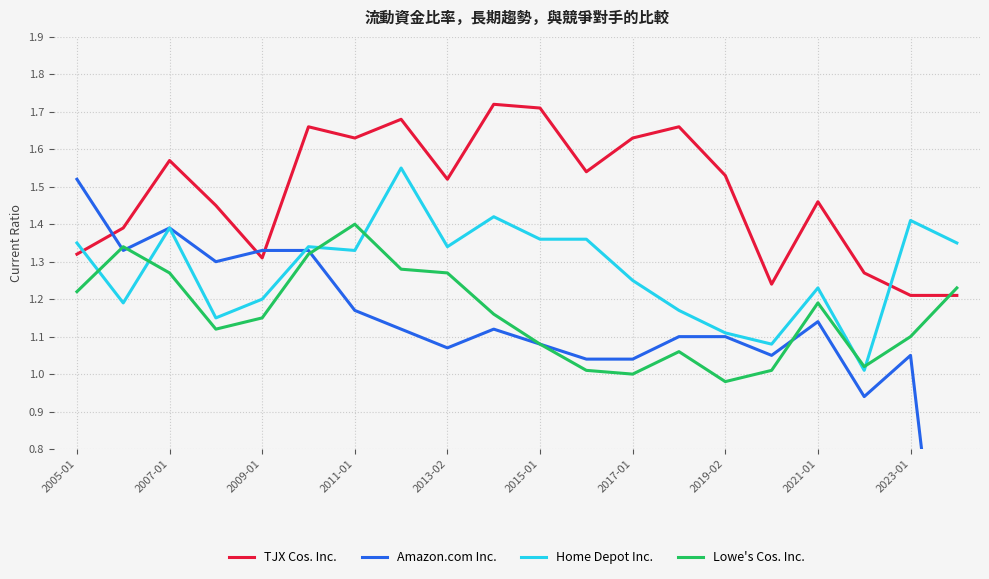

True or false: TJX Cos. Inc. has a value of 0.7 at 2013-02.

False